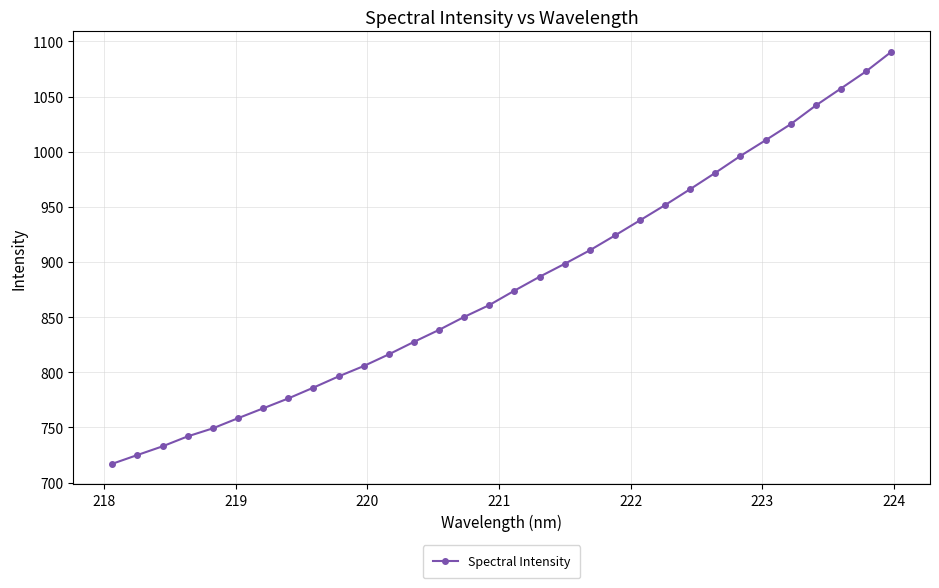

Reading left to right, transcribe all the data shown in this chart.

717.0	725.0	732.8	741.9	749.2	758.3	767.3	776.3	786.1	796.2	805.6	816.2	827.6	838.4	850.2	860.9	874.0	886.6	898.3	910.6	924.0	937.8	951.6	966.1	980.9	996.2	1010.4	1025.0	1041.9	1057.3	1072.8	1090.4